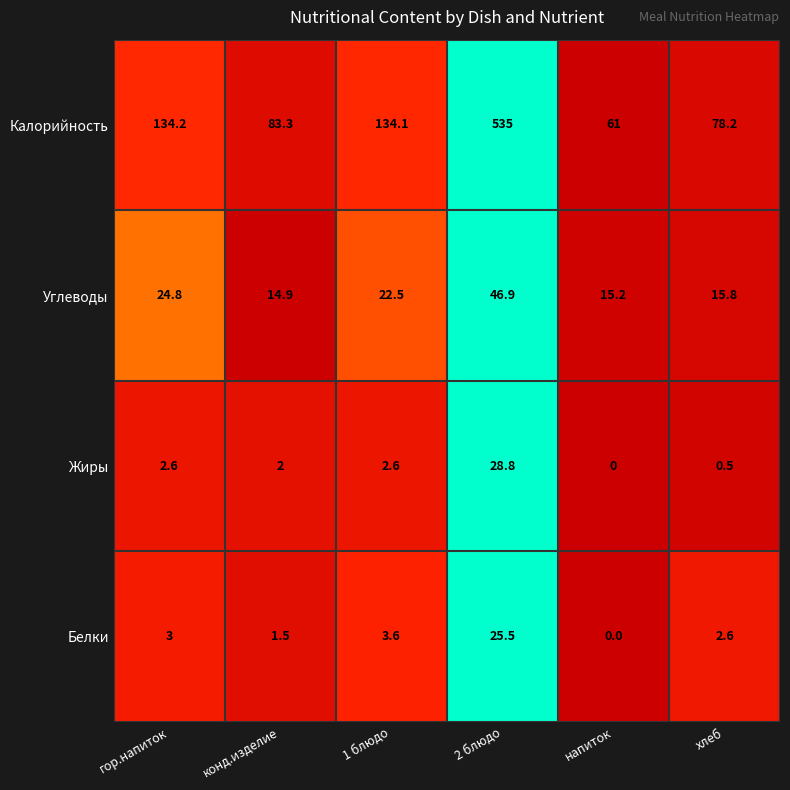

Is the value of Калорийность at гор.напиток greater than the value of Углеводы at напиток?

Yes